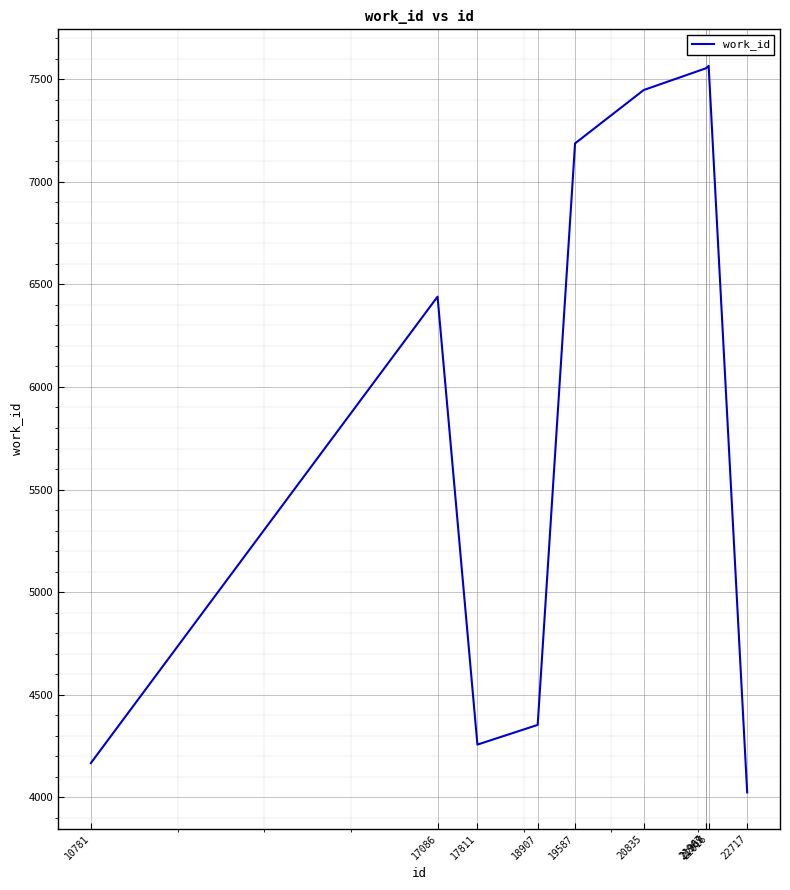

What is the difference between the values at 21967 and 18907?

3200